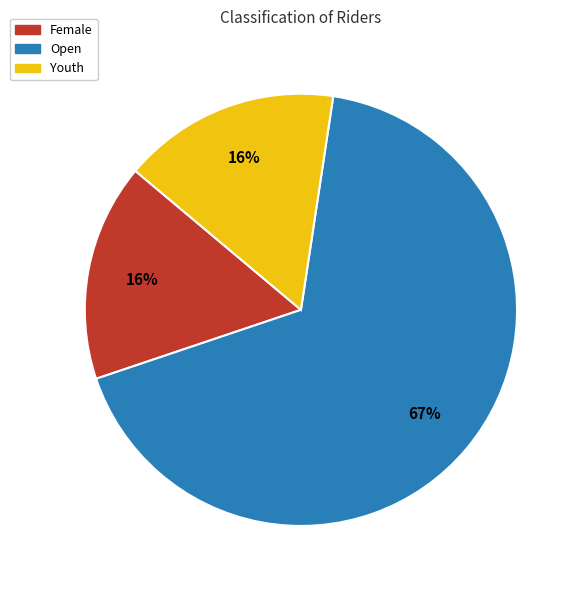

To the nearest percent, what is the average slice percentage?

33%